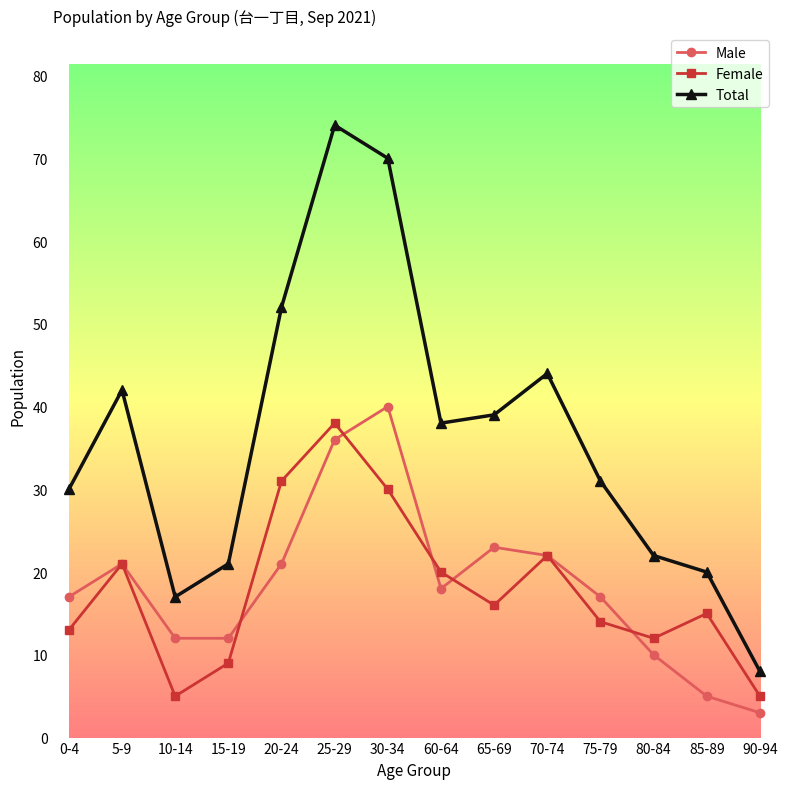

Where does the Male series first go above 18?

5-9